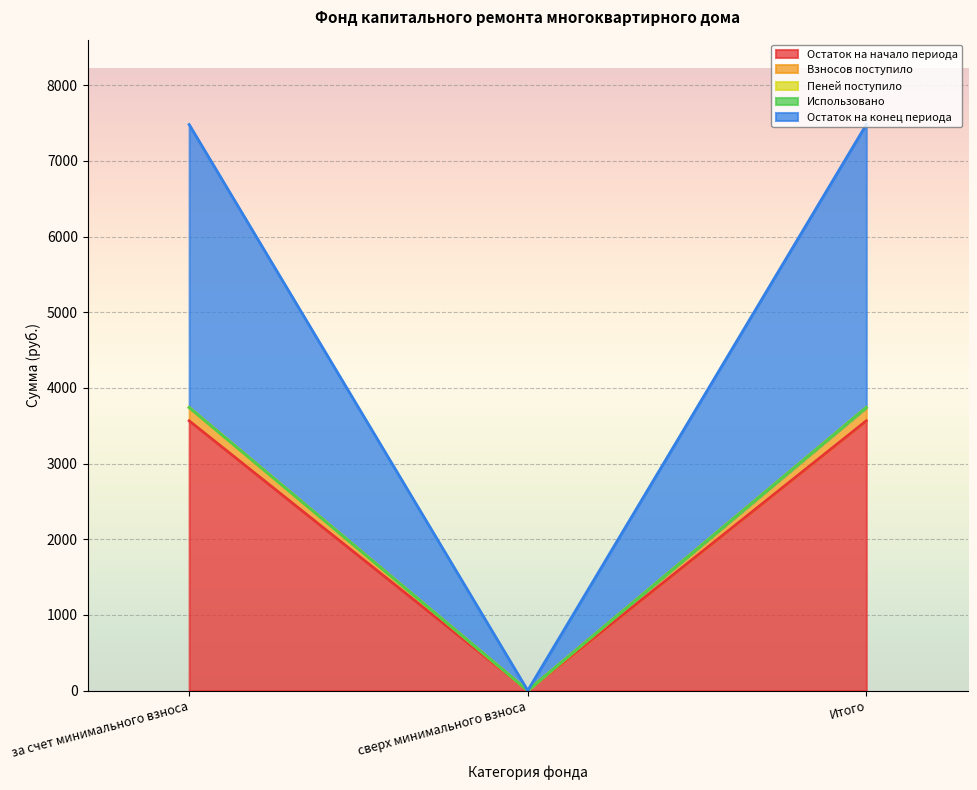

How many data points does each series have?

3